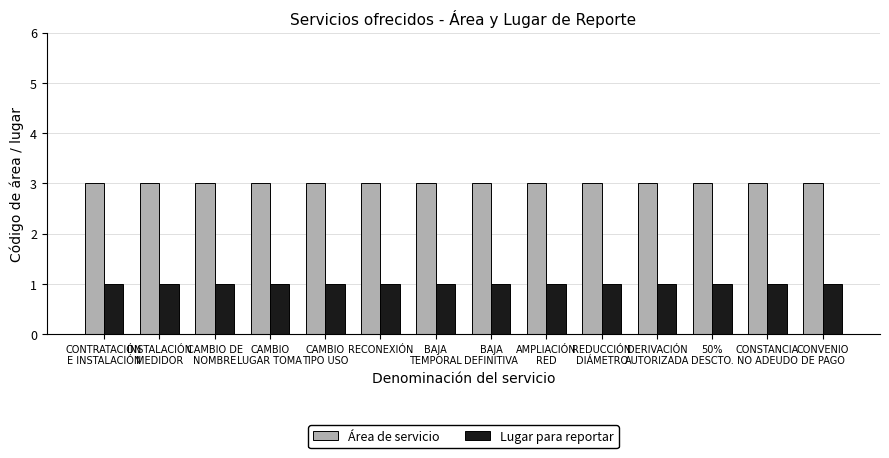

The Área de servicio series shows 3 at DERIVACIÓN
AUTORIZADA. True or false?

True